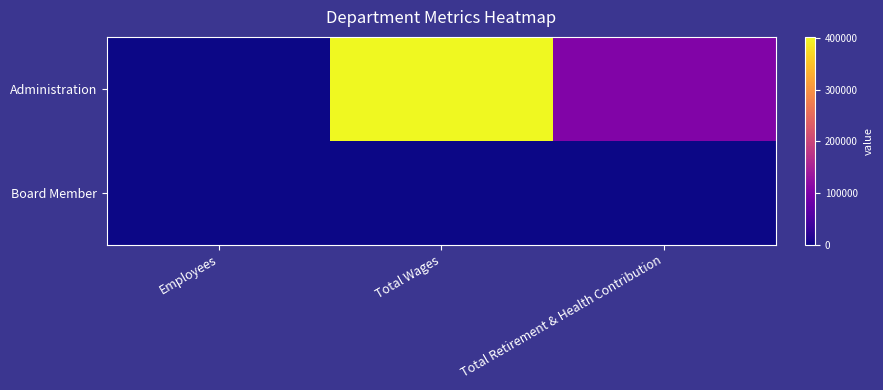

Which series has the largest total across all categories?

Administration